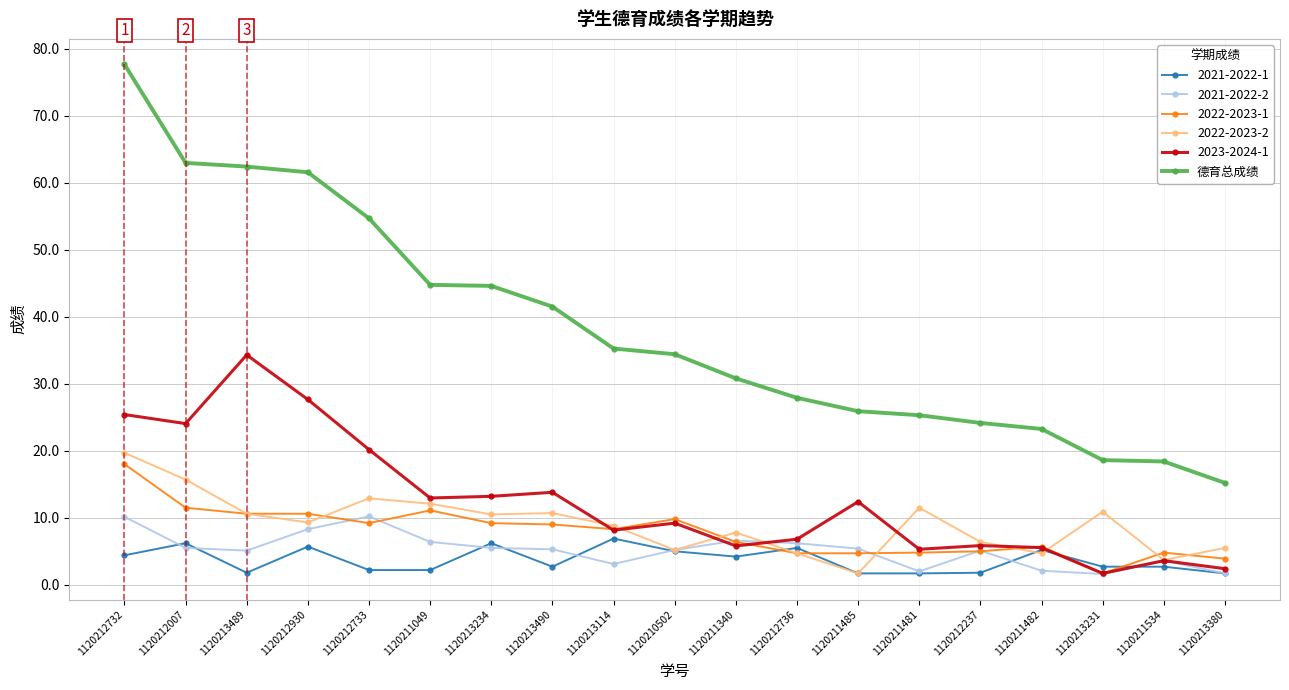

How many data points does each series have?

19